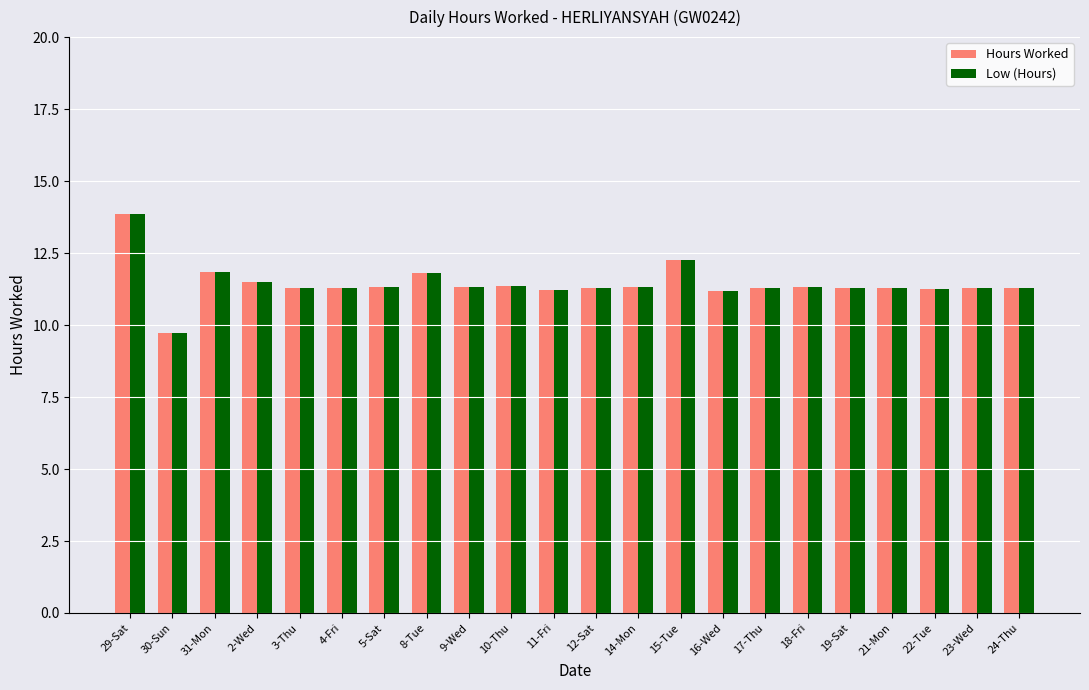

Is it true that Low (Hours) equals 11.3 at 24-Thu?

True